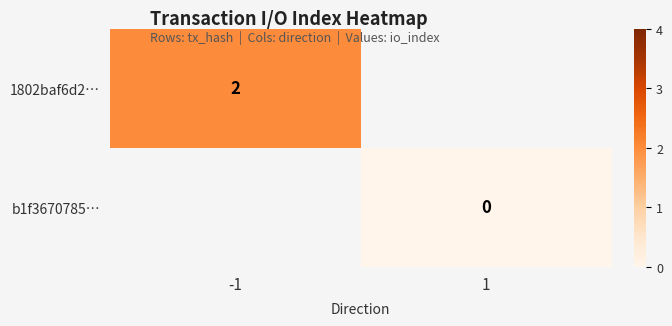

True or false: 1802baf6d2… has a value of 1 at -1.

False